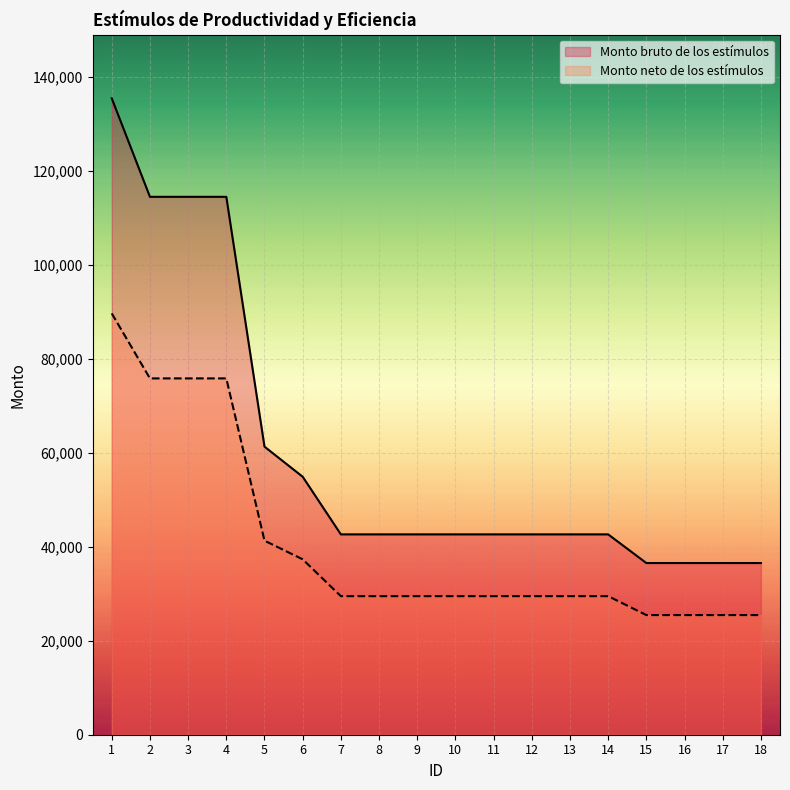

Reading left to right, transcribe all the data shown in this chart.

Monto bruto de los estímulos: 1=135452.1	2=114486.2	3=114486.2	4=114486.2	5=61311.9	6=54908.7	7=42642.3	8=42642.3	9=42642.3	10=42642.3	11=42642.3	12=42642.3	13=42642.3	14=42642.3	15=36540.7	16=36540.7	17=36540.7	18=36540.7
Monto neto de los estímulos: 1=89676.5	2=75839.0	3=75839.0	4=75839.0	5=41304.4	6=37334.4	7=29491.2	8=29491.2	9=29491.2	10=29491.2	11=29491.2	12=29491.2	13=29491.2	14=29491.2	15=25464.2	16=25464.2	17=25464.2	18=25464.2